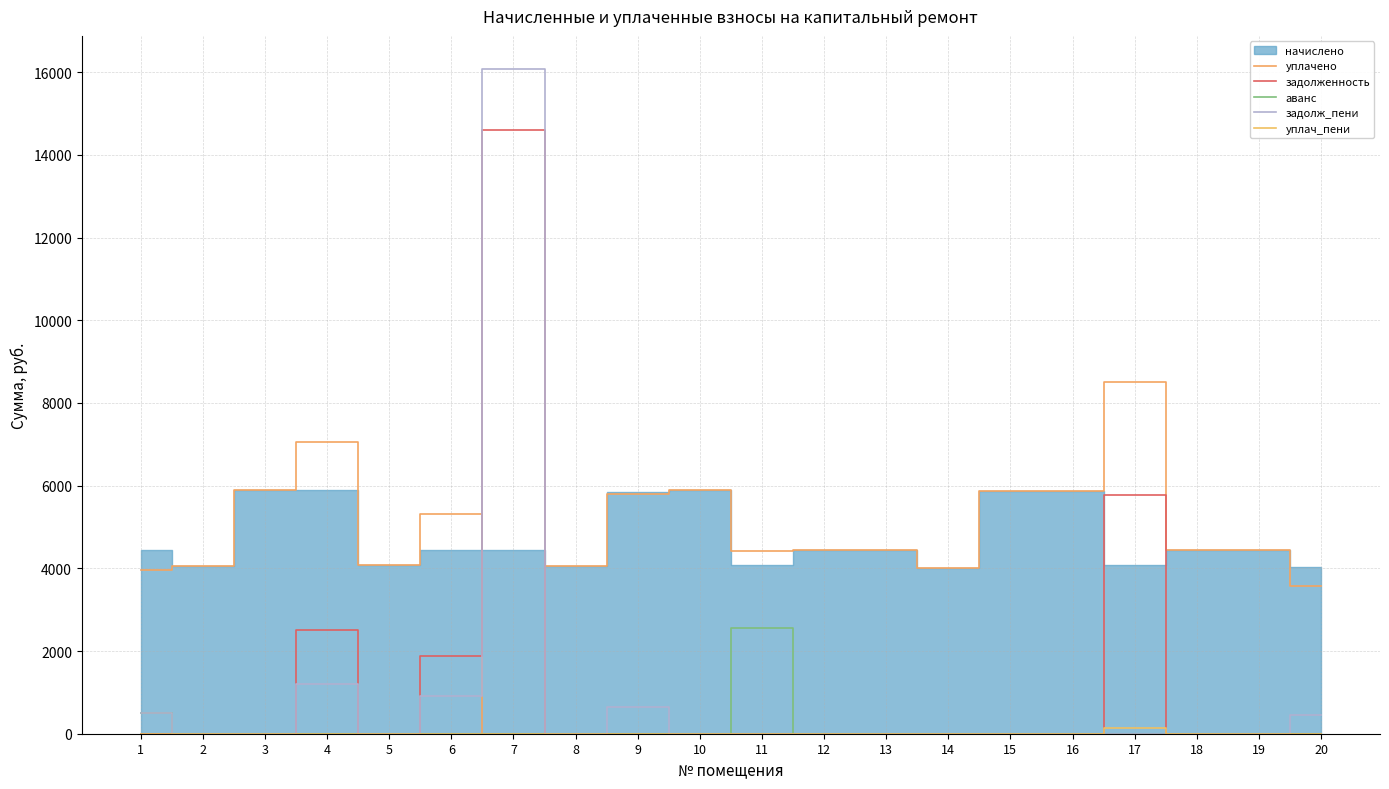

At which category is the sum across all series the highest?

7